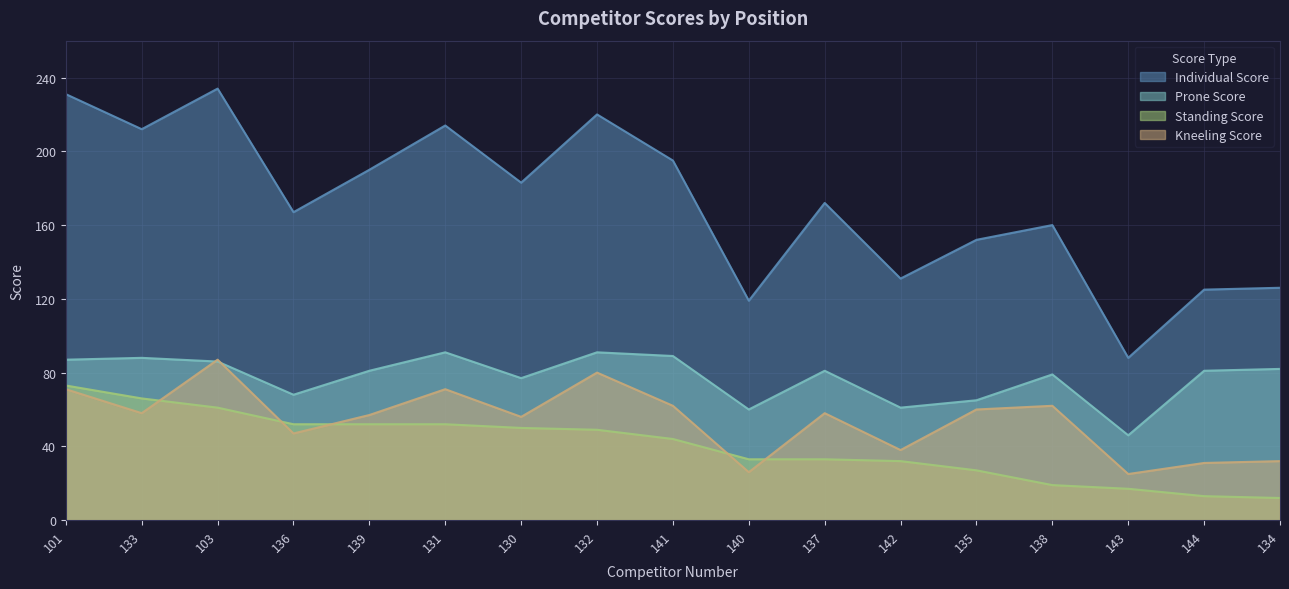

True or false: Prone Score and Standing Score intersect in this chart.

False